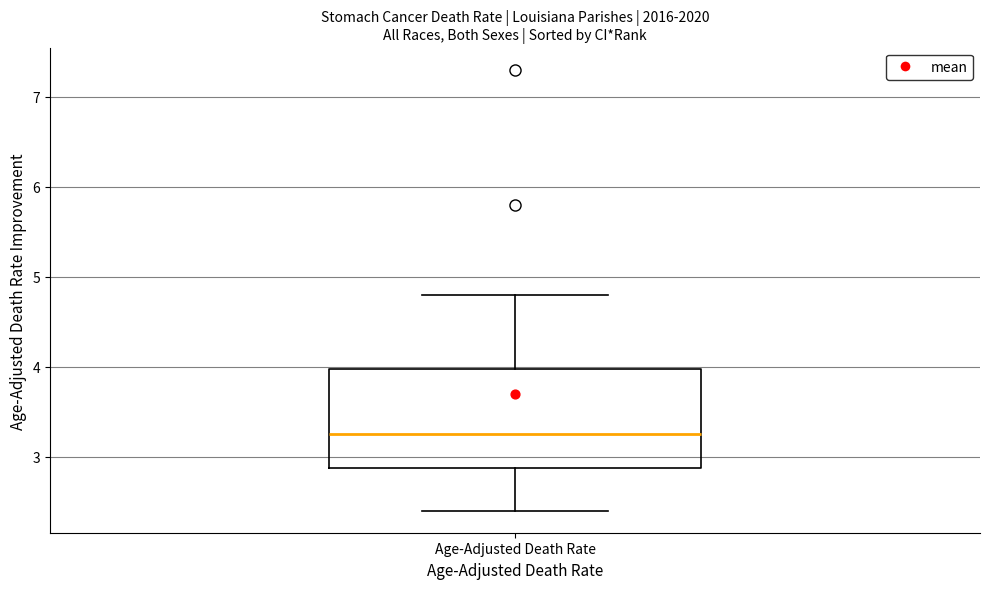

Read this box plot against the y-axis: the position of the median line, the range covered by the box, and the ends of both whiskers. The values are not printed on the chart, so give them approximately, as read against the axis.

median 3.3, box 2.9 to 4.0, whiskers 2.4 to 4.8